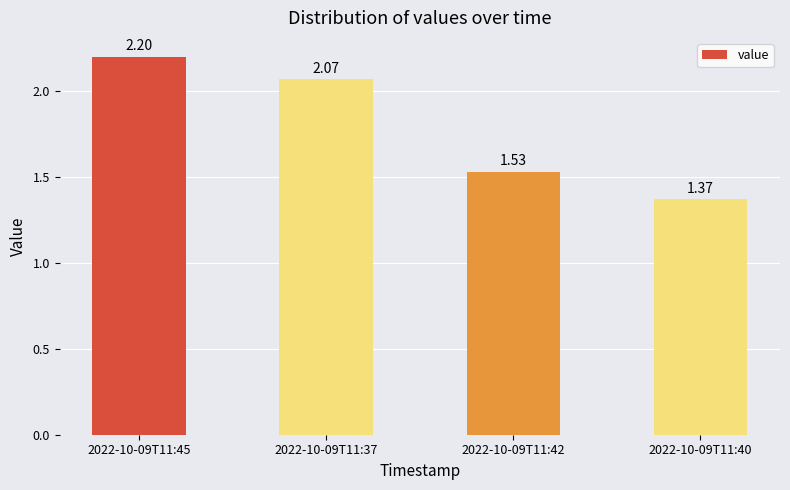

What is the ratio of the value at 2022-10-09T11:37 to the value at 2022-10-09T11:45?

0.9